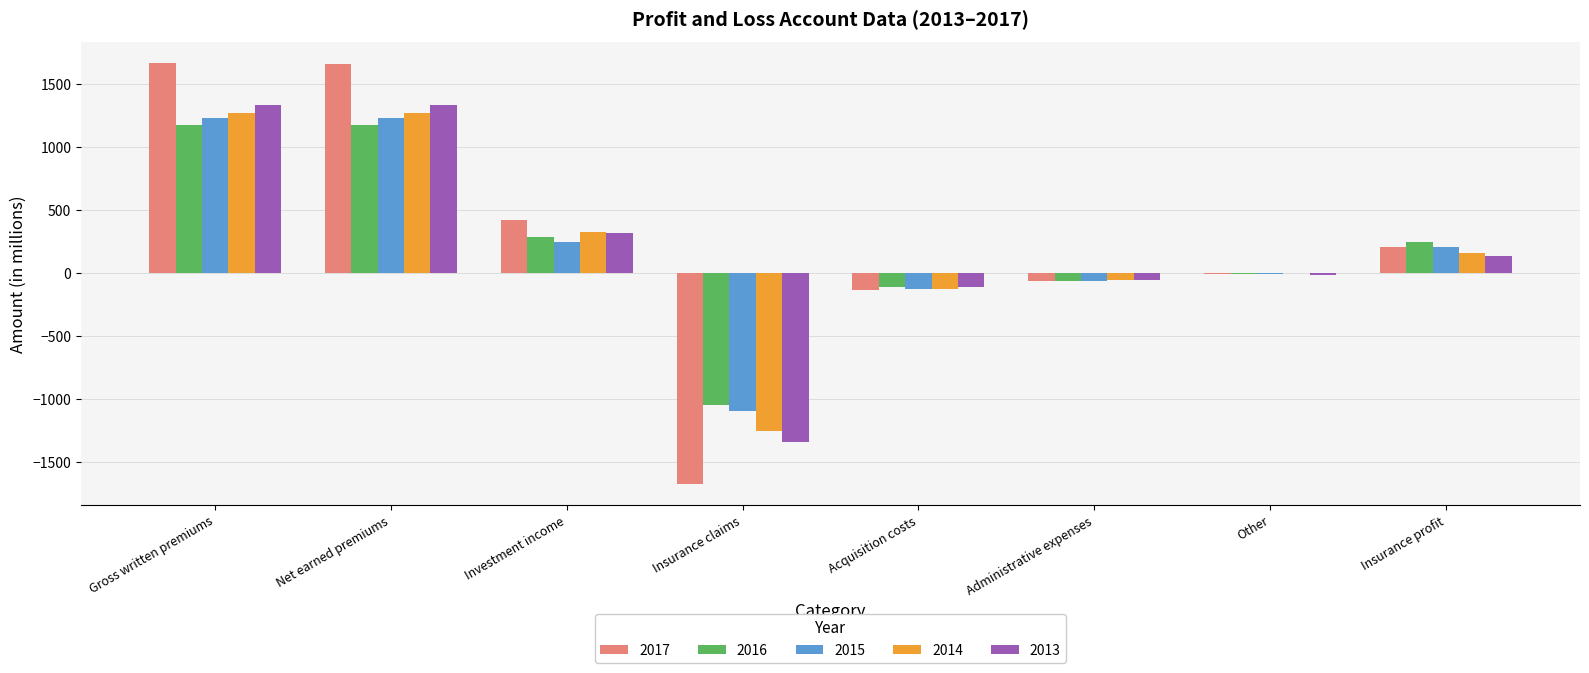

What is the sum of all 2014 values?

1594.1